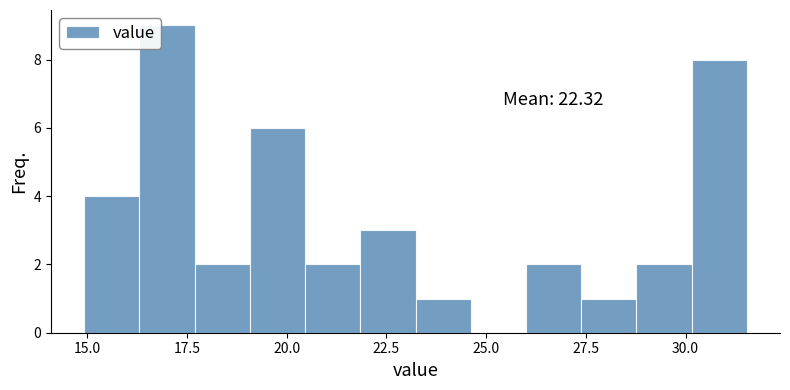

Around what value on the x-axis is the tallest bar? Give the approximate position of its centre, as read against the axis.

17.0